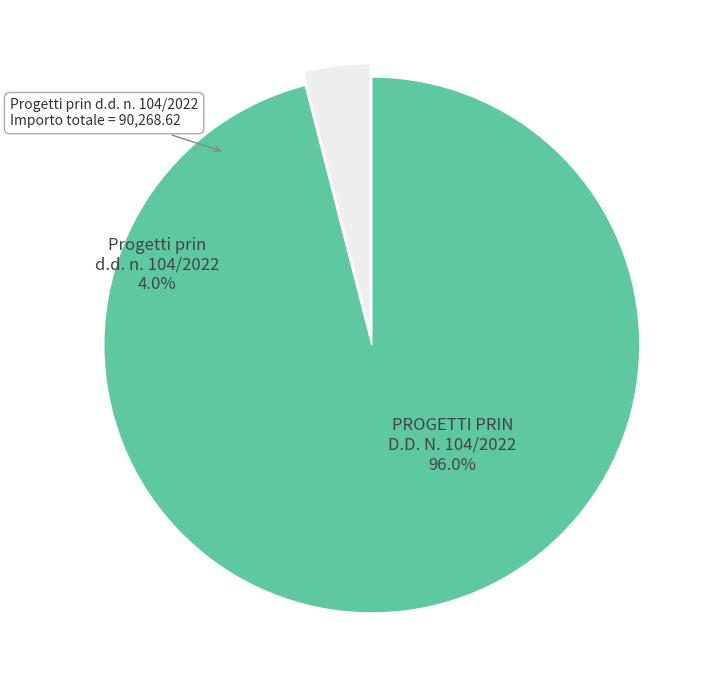

The Progetti prin d.d. n. 104/2022 slice represents 11% of the pie. True or false?

False